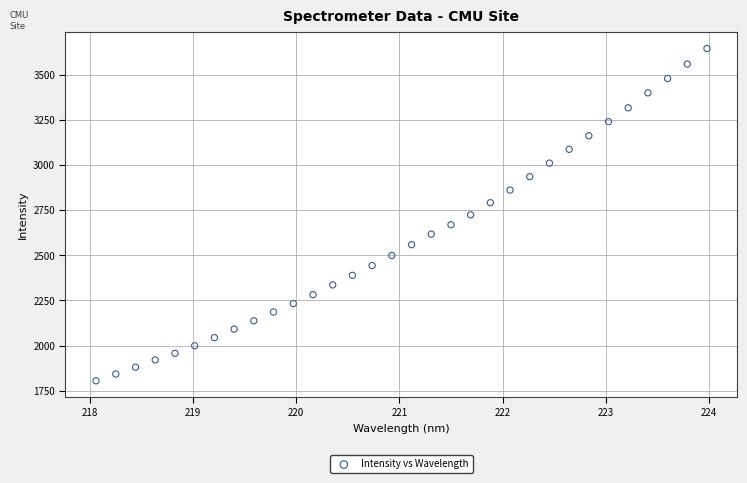

What is the range of Y values (max minus min)?

1842.5